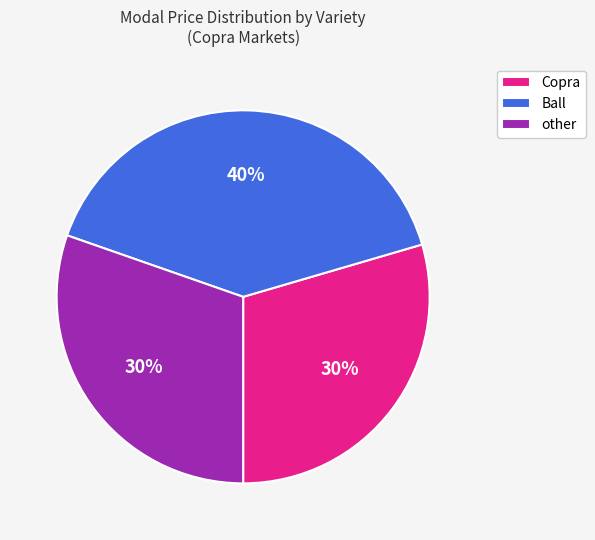

How many segments does this pie chart have?

3